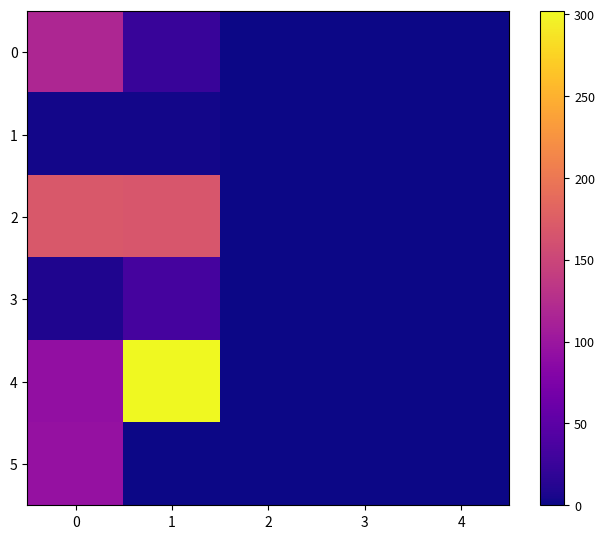

How many distinct data groups are displayed?

6